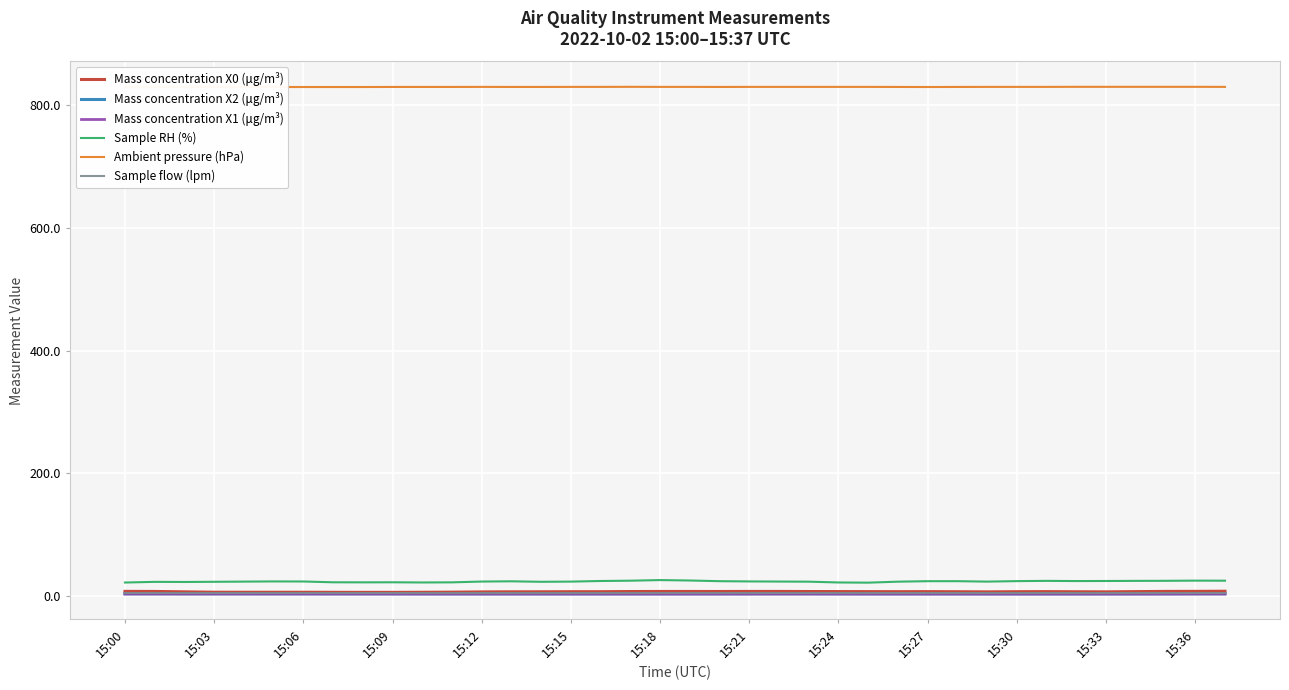

How many series are shown in this chart?

6